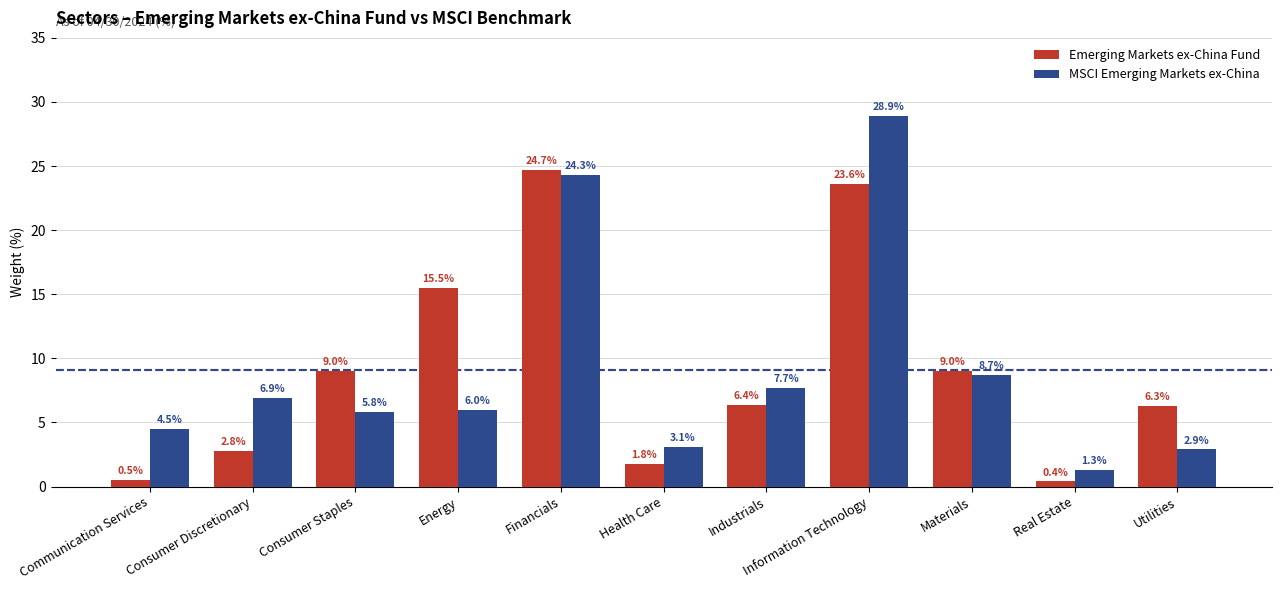

How many groups of bars are there?

11